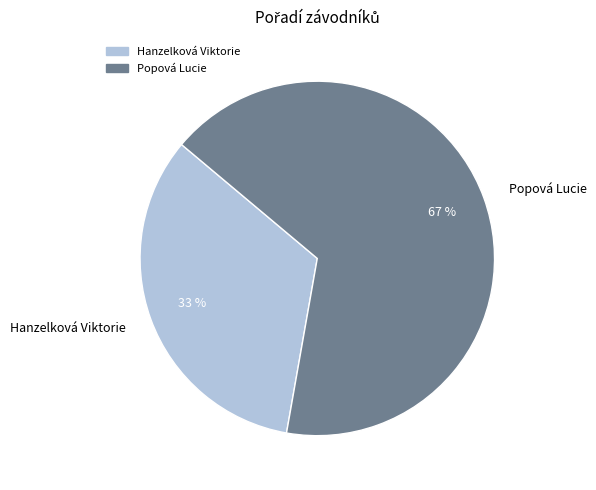

Which category accounts for the majority?

Popová Lucie